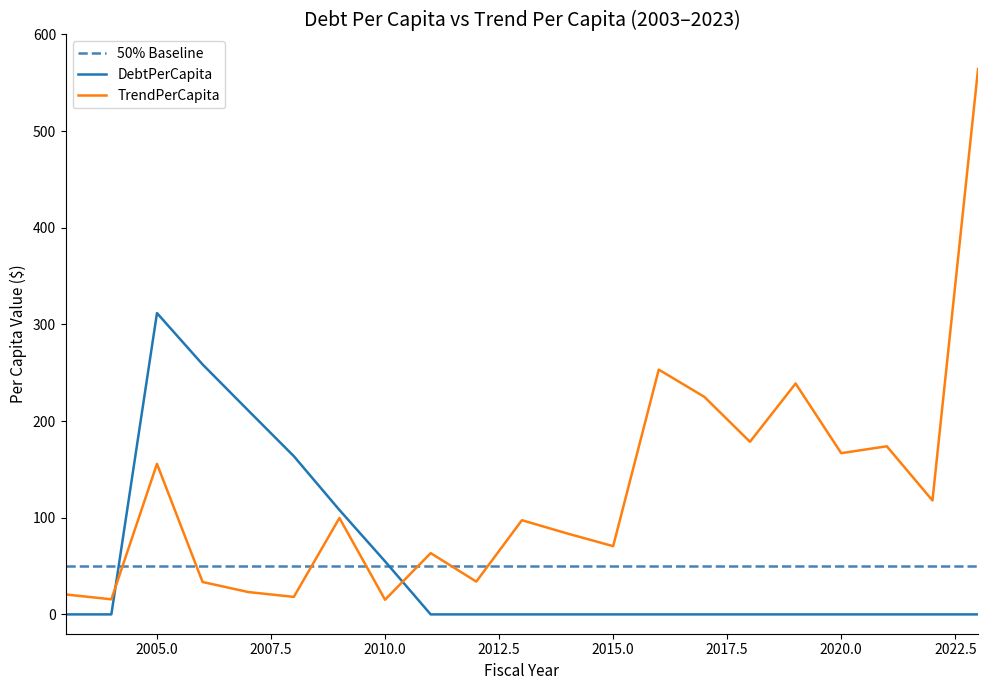

What is the difference between the second highest and second lowest values in the TrendPerCapita series?

237.6